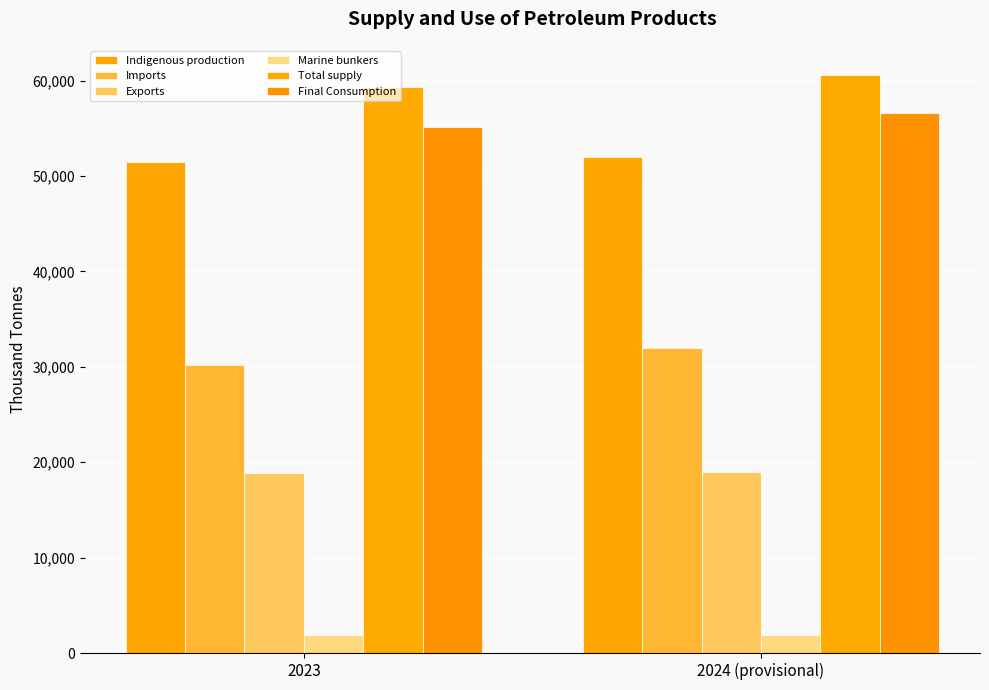

Which series has the largest total across all categories?

Total supply